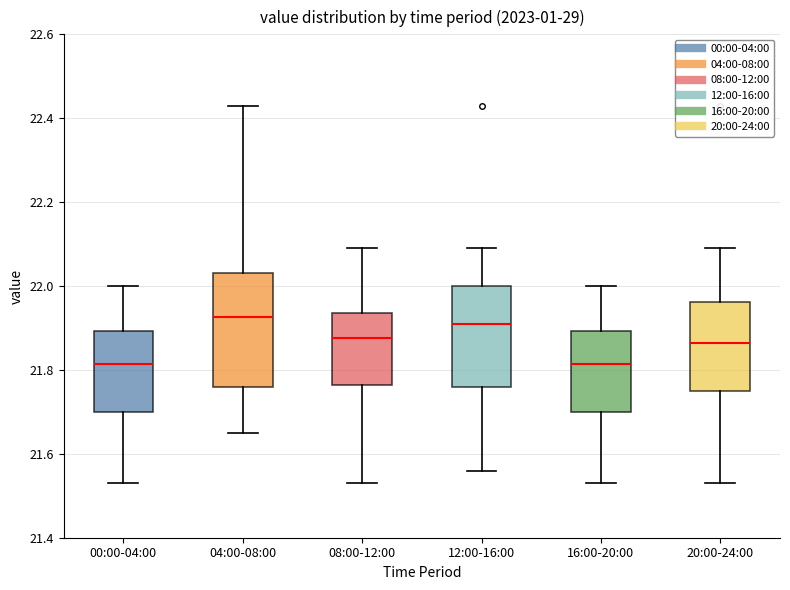

Which box is the tallest, from its lower edge to its upper edge?

04:00-08:00